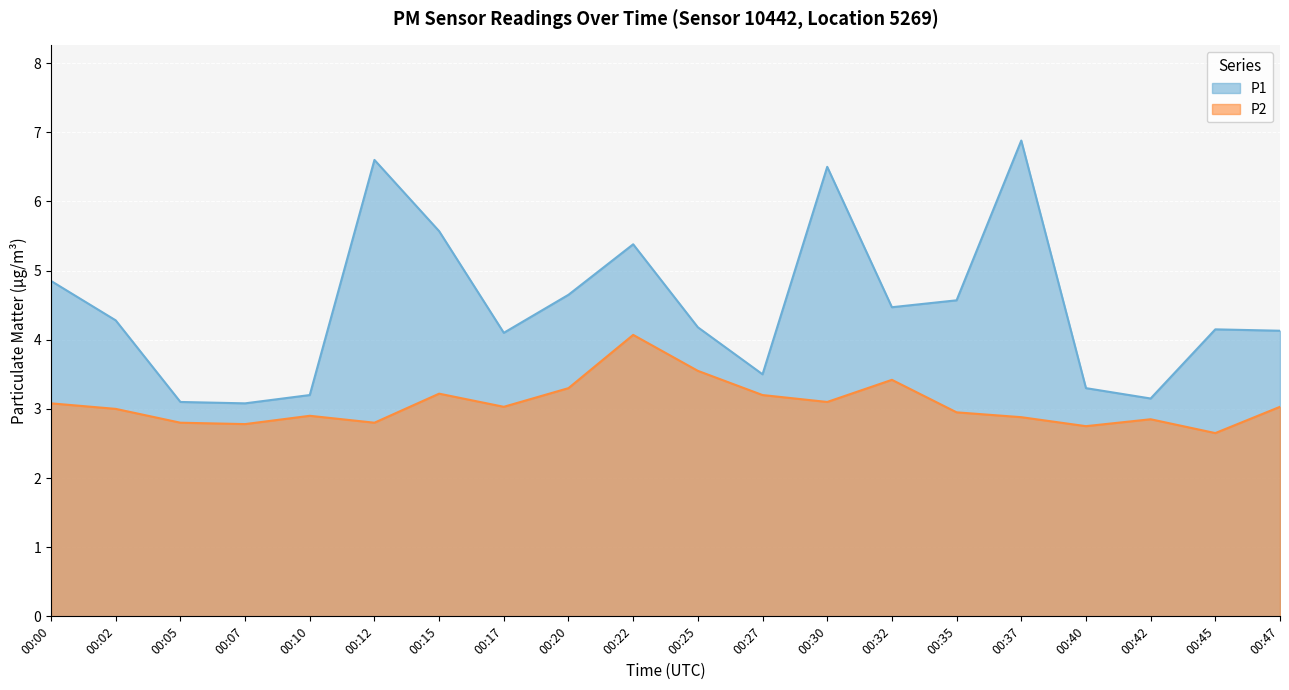

True or false: P2 and P1 cross at least once.

False